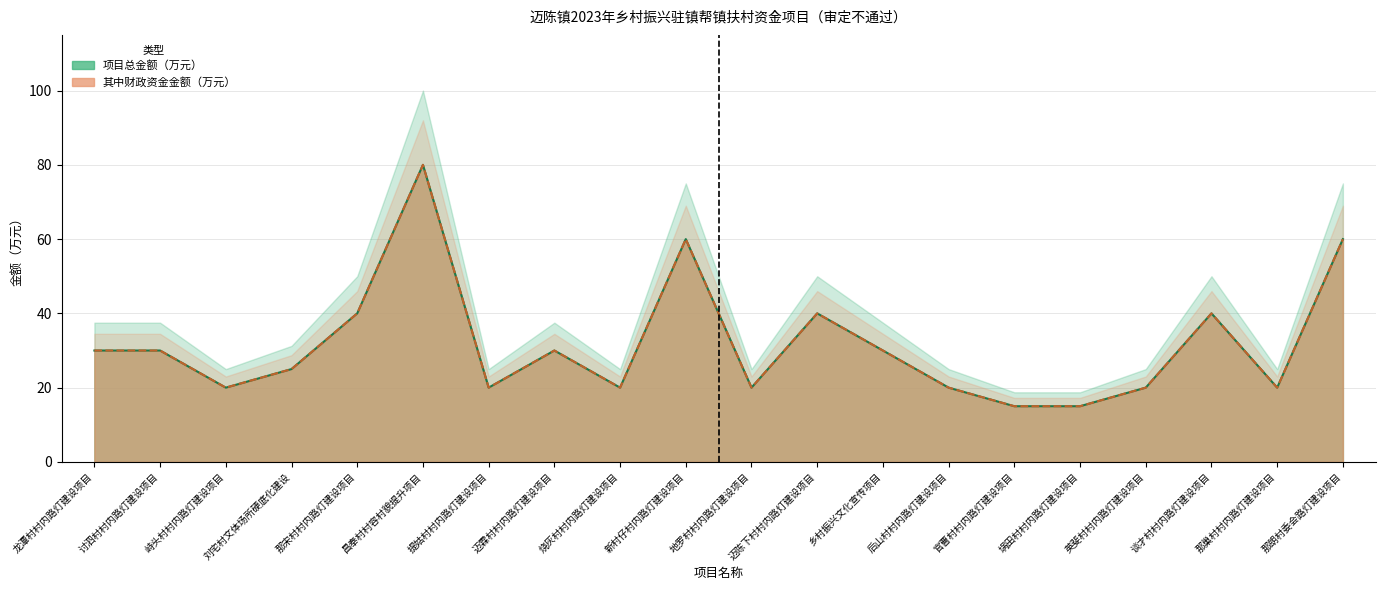

How many interior local peaks does the 其中财政资金金额（万元） series have?

5